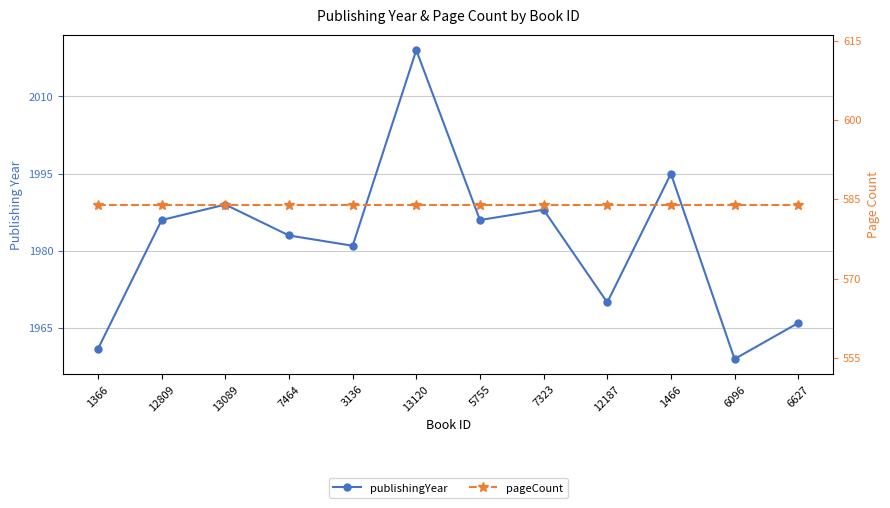

What is the difference between the second highest and minimum values in the publishingYear series?

36